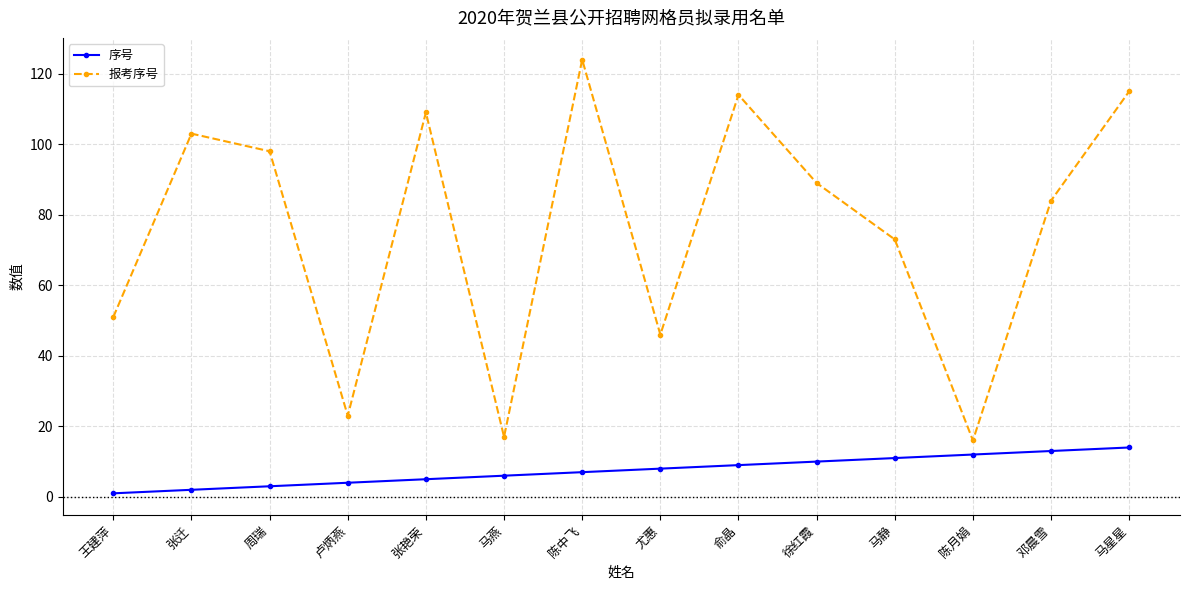

True or false: 序号 and 报考序号 intersect in this chart.

False